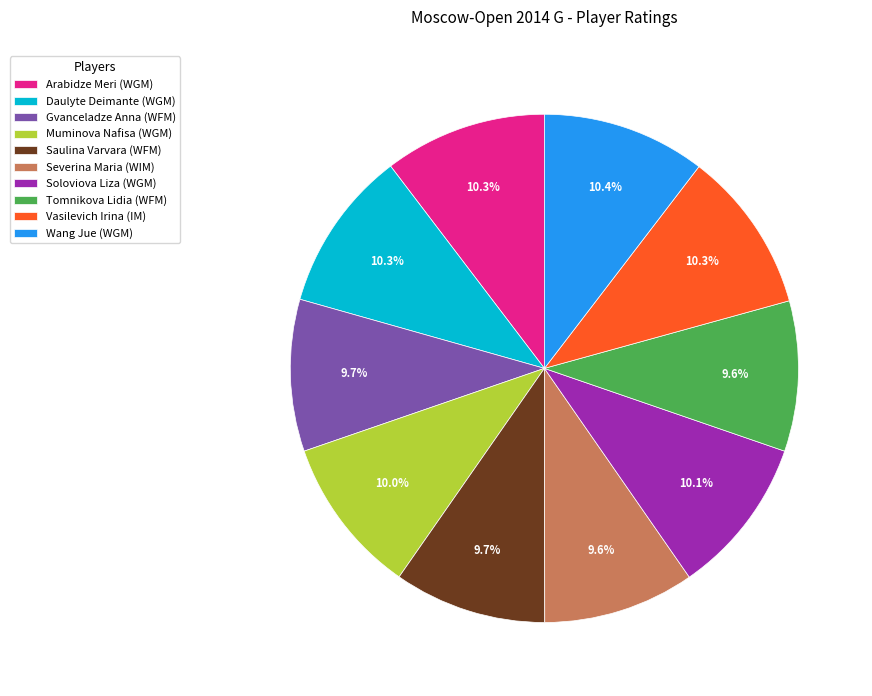

Count the number of slices in the pie.

10